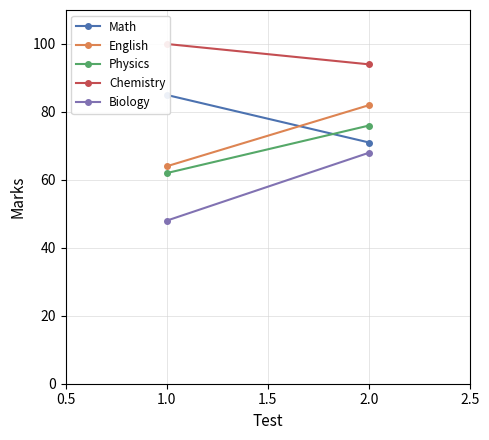

What is the minimum value for Biology?

48